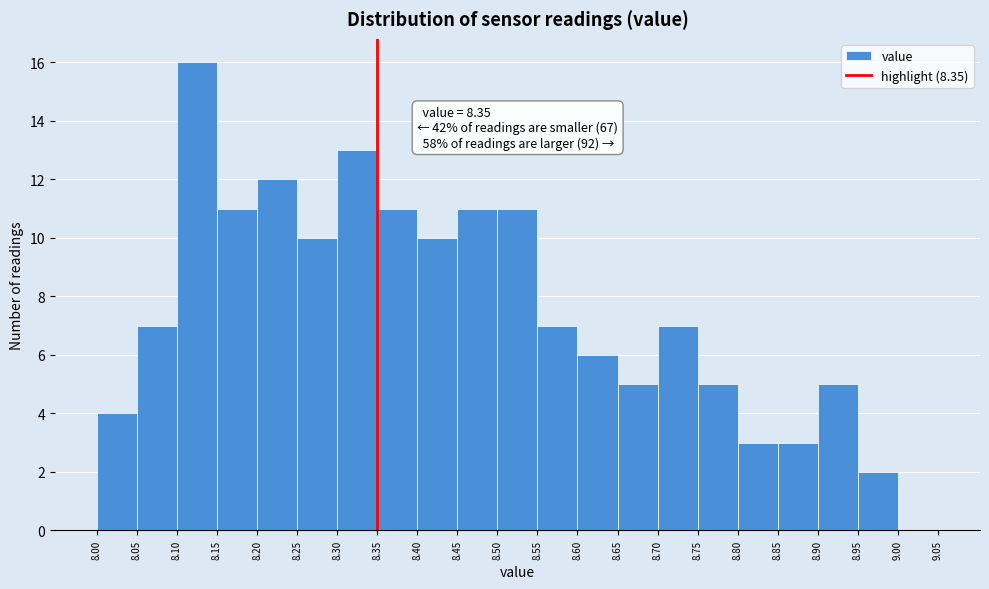

Which range on the x-axis has the tallest bar?

8.10 to 8.15